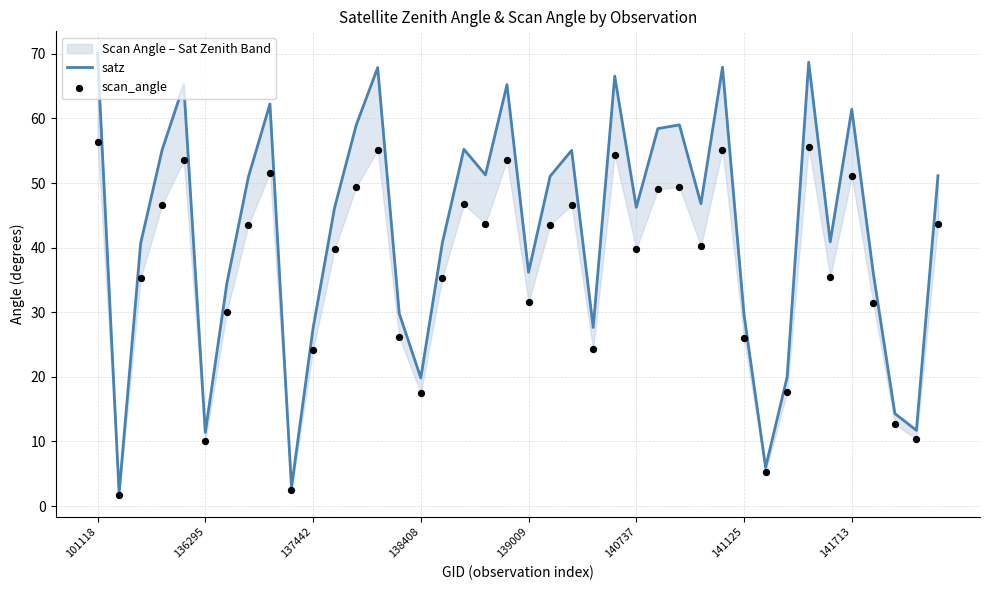

Which series has the largest total across all categories?

satz